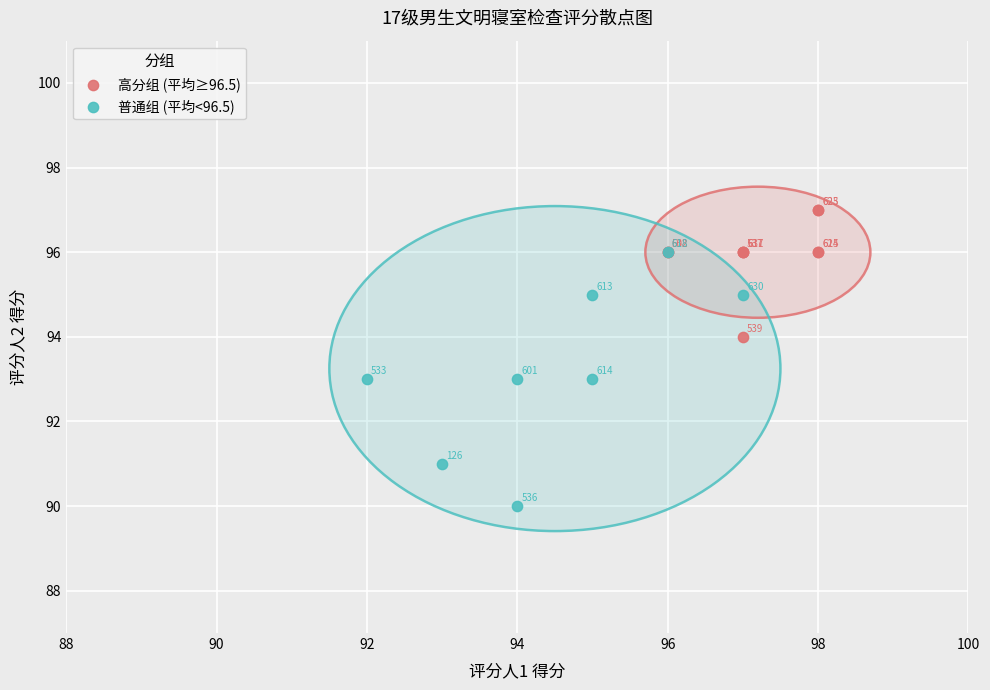

Which series reaches the maximum Y coordinate?

高分组 (平均≥96.5)